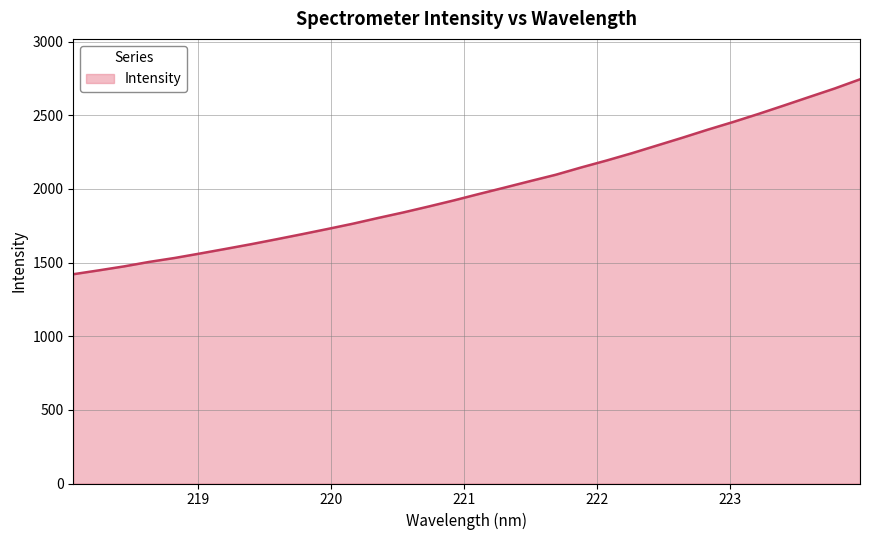

What is the greatest value displayed?

2743.8